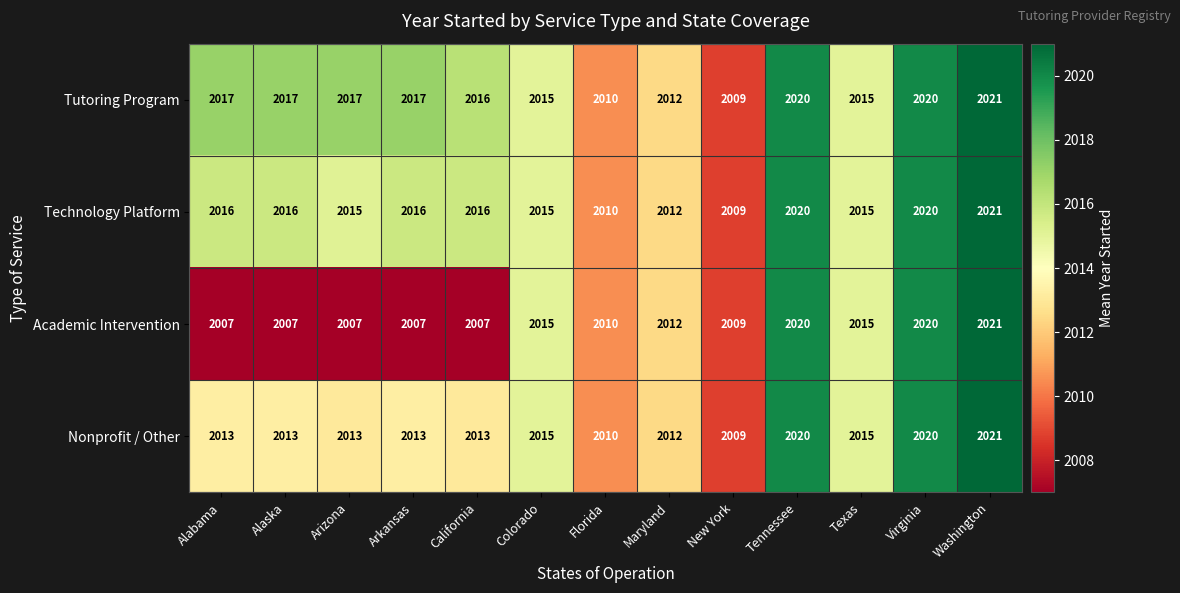

Which series has the widest spread of values?

Academic Intervention